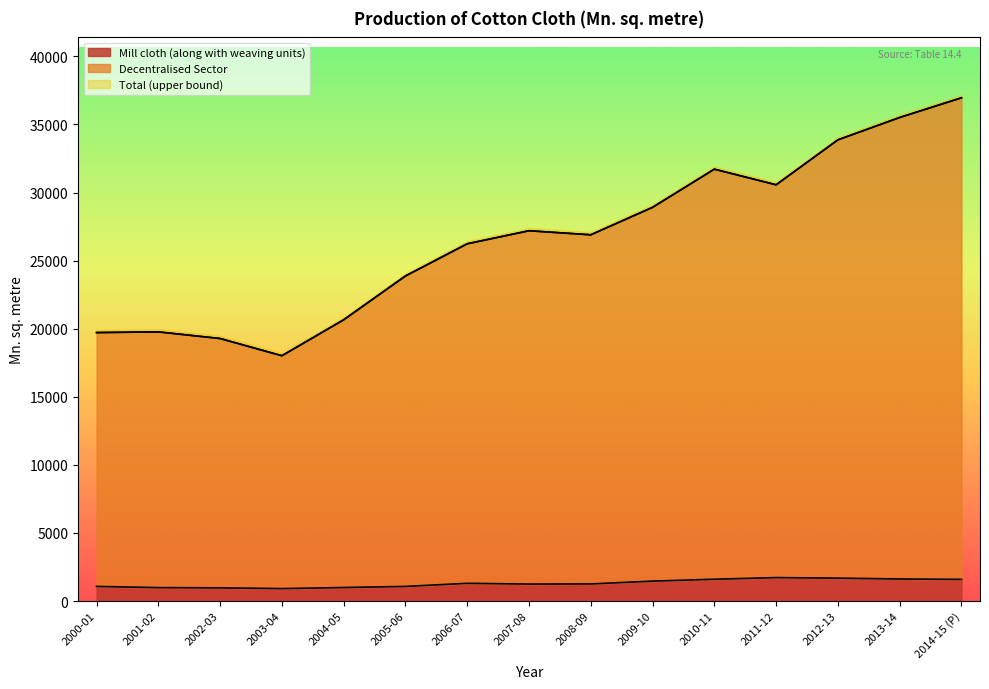

The value of Mill cloth (along with weaving units) at 2011-12 is 1724. True or false?

True